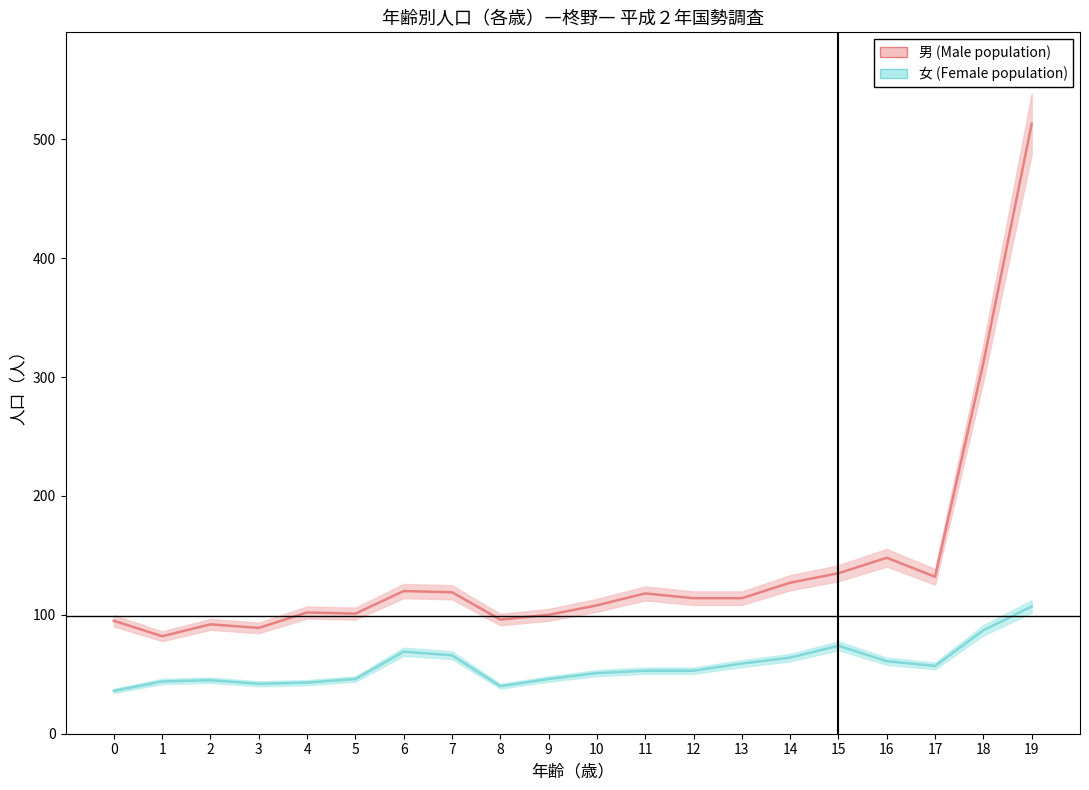

How many values in the 女 (Female population) series are below 53?

9